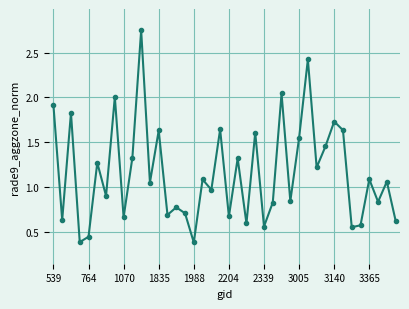

What is the average value?

1.2